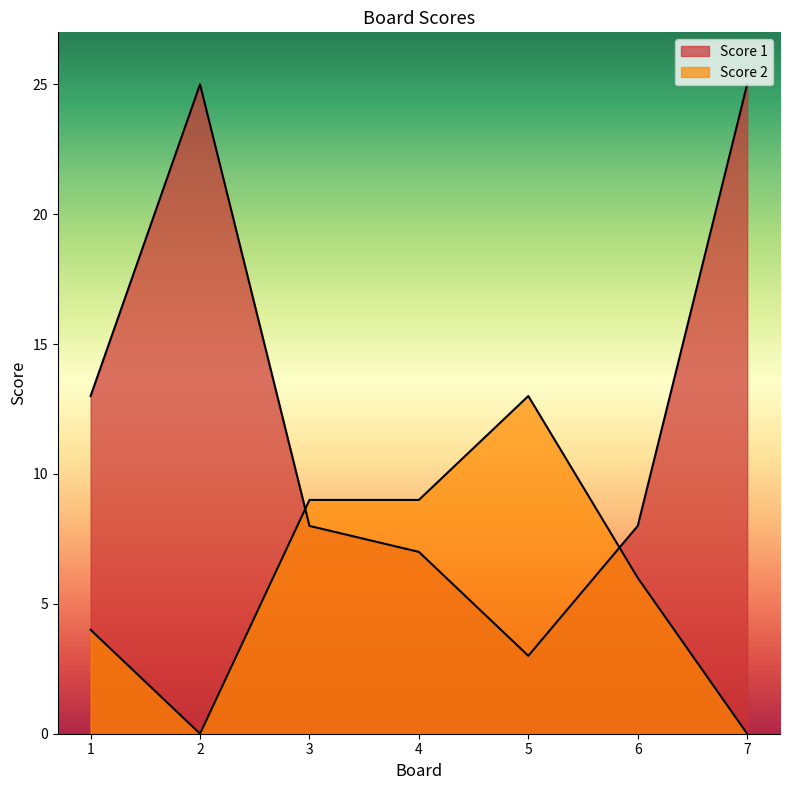

Reading right to left, extract all data points from this chart.

Score 1: 7=25	6=8	5=3	4=7	3=8	2=25	1=13
Score 2: 7=0	6=6	5=13	4=9	3=9	2=0	1=4